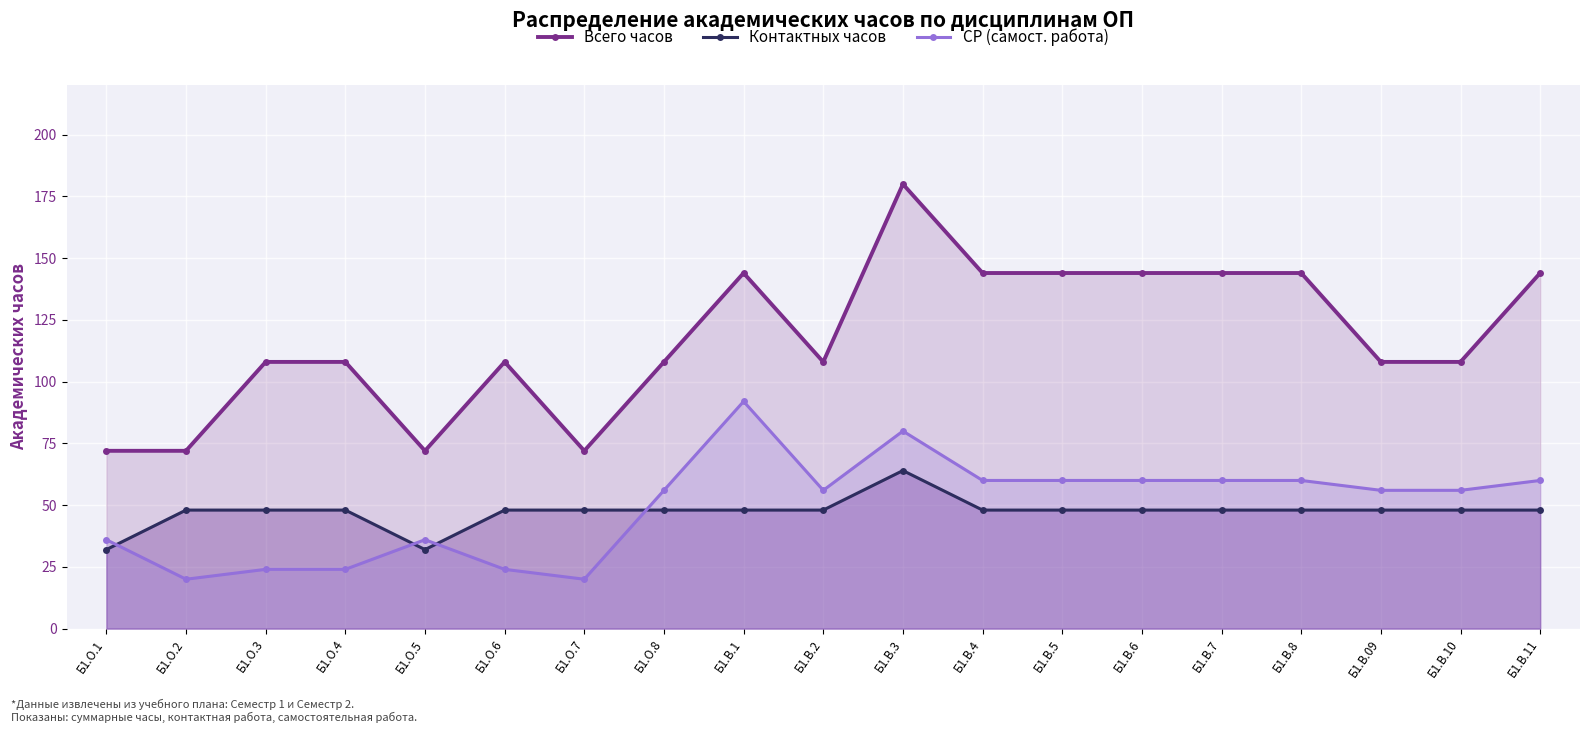

Between Б1.О.3 and Б1.В.10, which series saw the biggest shift?

СР (самост. работа)